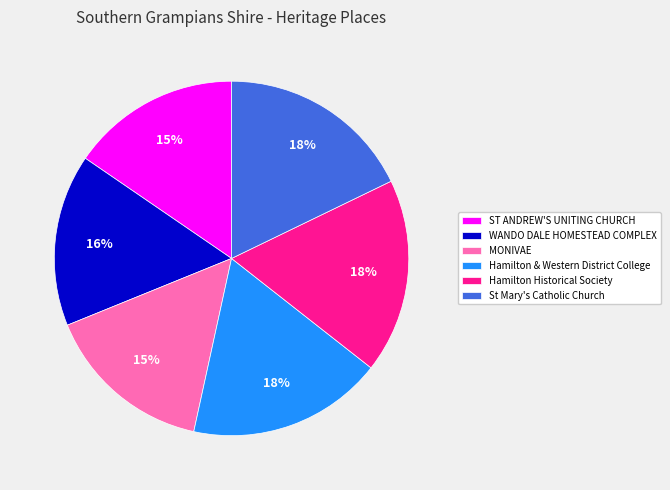

Approximately how many times larger is the value at WANDO DALE HOMESTEAD COMPLEX compared to Hamilton & Western District College?

0.9